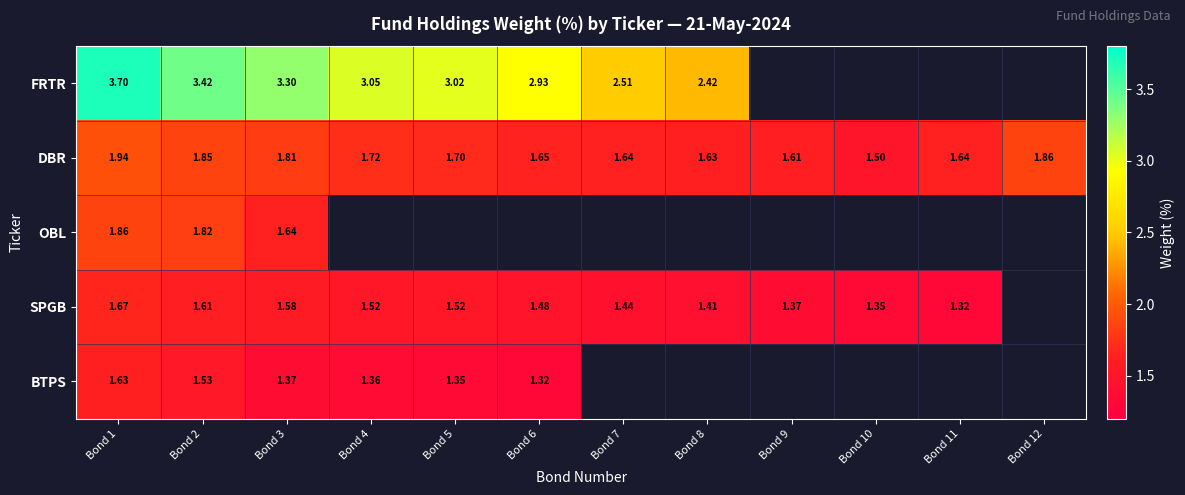

Rank the series at Bond 1 from highest to lowest value.

FRTR, DBR, OBL, SPGB, BTPS